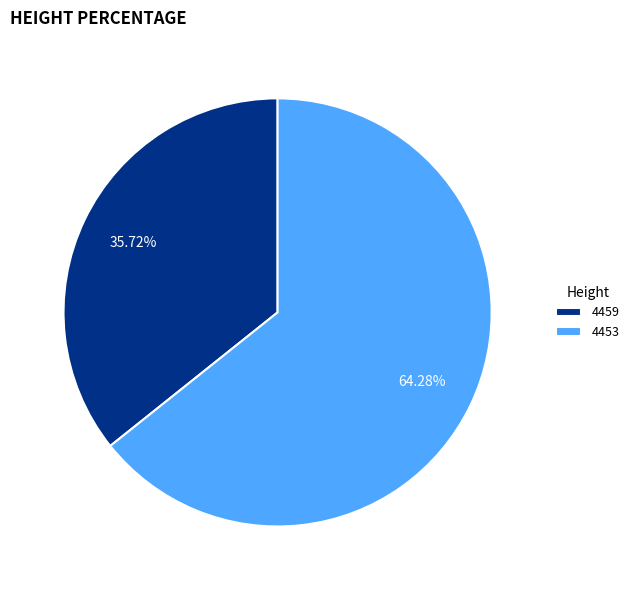

True or false: 4453 accounts for 64% of the total.

True